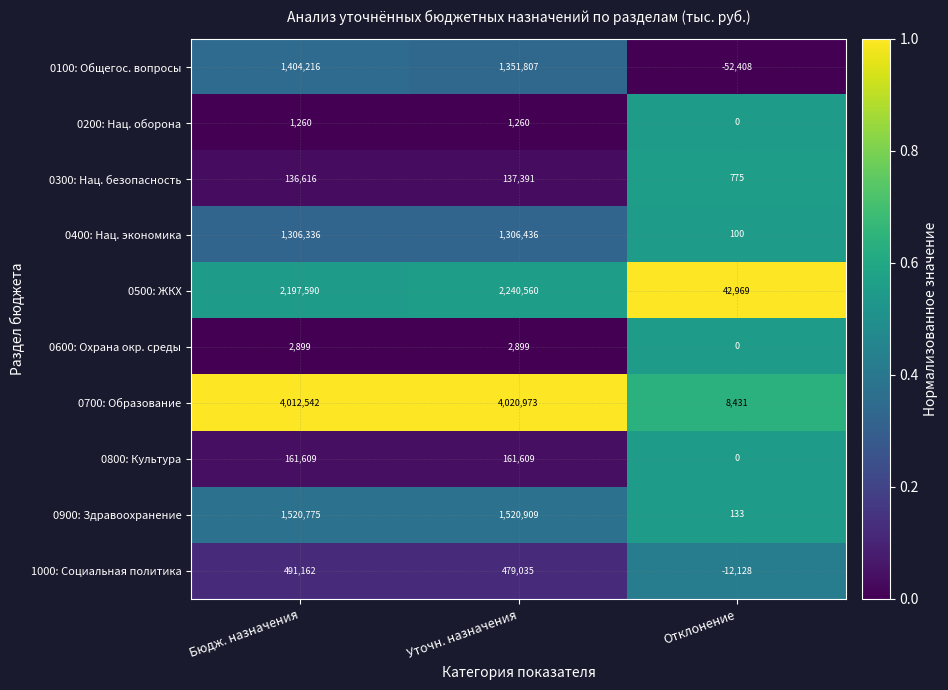

Count the number of categories in the chart.

3